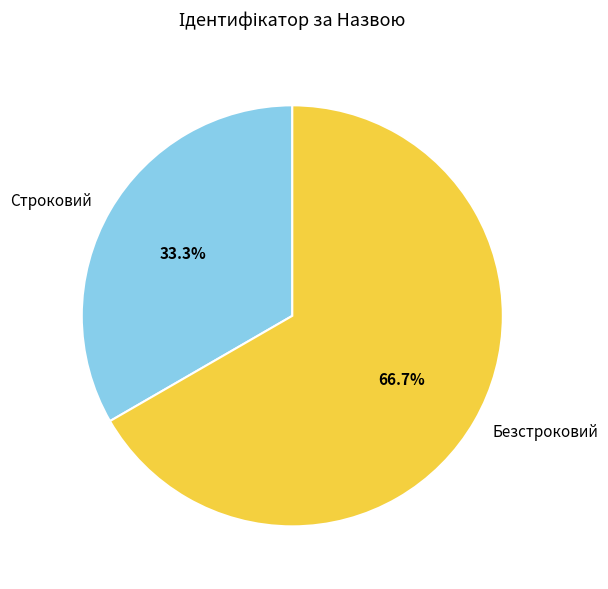

Rank the categories by value from lowest to highest.

Строковий, Безстроковий